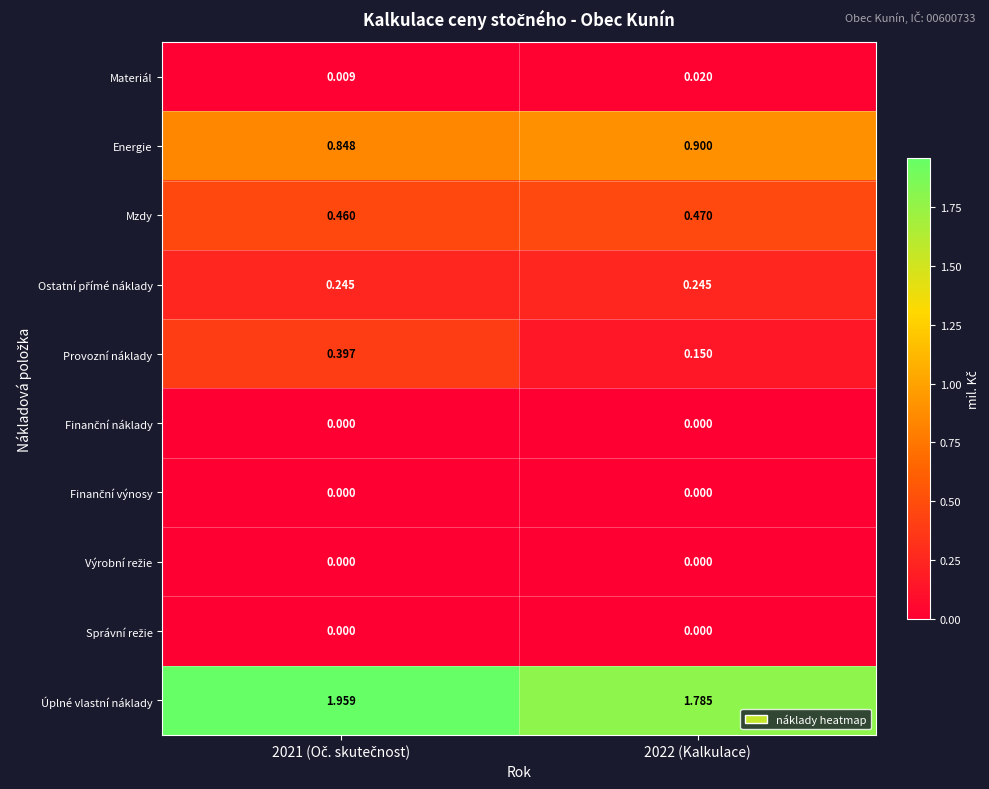

Which series has the largest total across all categories?

Úplné vlastní náklady